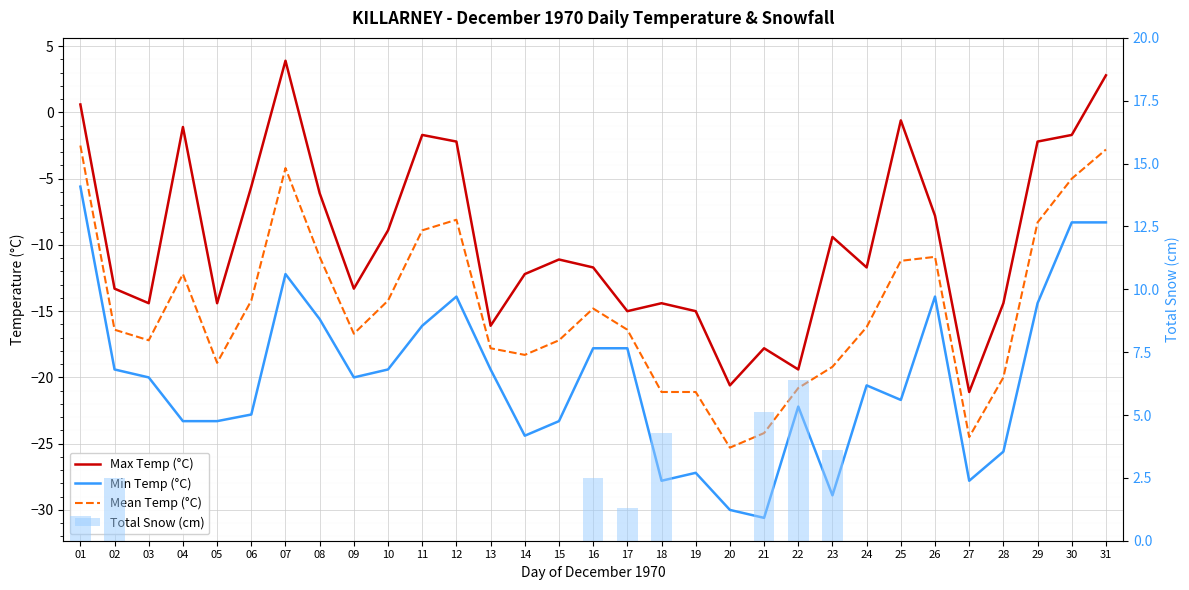

How many categories are shown in the chart?

31